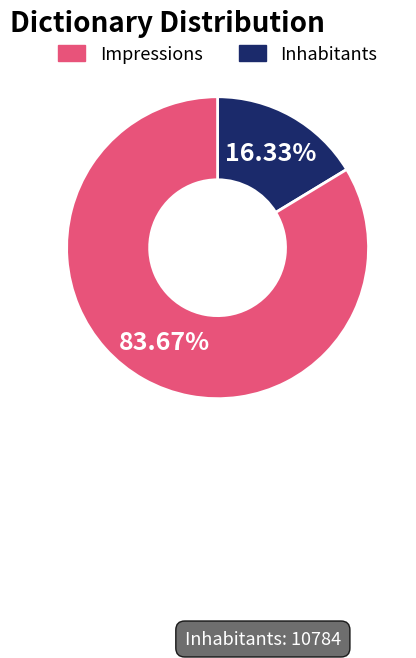

Does any single category account for the majority?

Yes